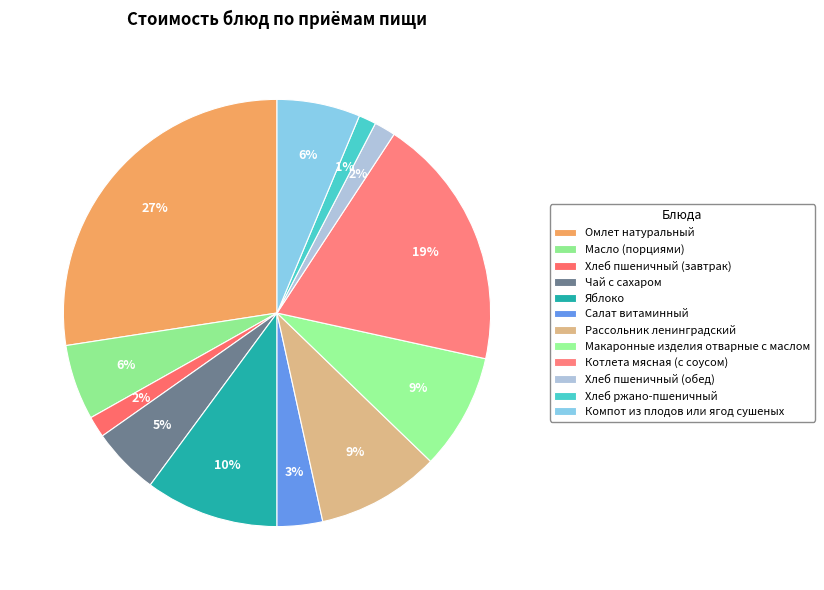

Rank the categories by value from highest to lowest.

Омлет натуральный, Котлета мясная (с соусом), Яблоко, Рассольник ленинградский, Макаронные изделия отварные с маслом, Компот из плодов или ягод сушеных, Масло (порциями), Чай с сахаром, Салат витаминный, Хлеб пшеничный (завтрак), Хлеб пшеничный (обед), Хлеб ржано-пшеничный